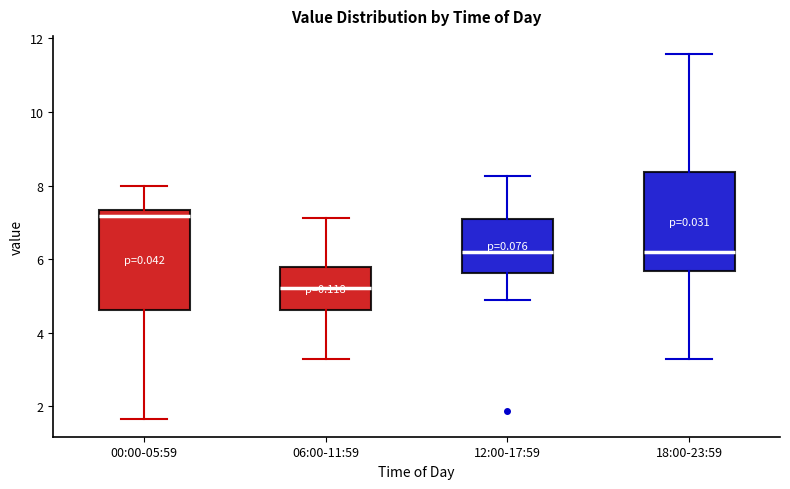

Reading left to right, read every box against the y-axis: the position of its median line, the range the box covers, and the ends of its whiskers. The values are not printed on the chart, so give them approximately, as read against the axis.

00:00-05:59: median 7.2, box 4.6 to 7.4, whiskers 1.6 to 8.0
06:00-11:59: median 5.2, box 4.6 to 5.8, whiskers 3.4 to 7.2
12:00-17:59: median 6.2, box 5.6 to 7.0, whiskers 4.8 to 8.2
18:00-23:59: median 6.2, box 5.6 to 8.4, whiskers 3.4 to 11.6